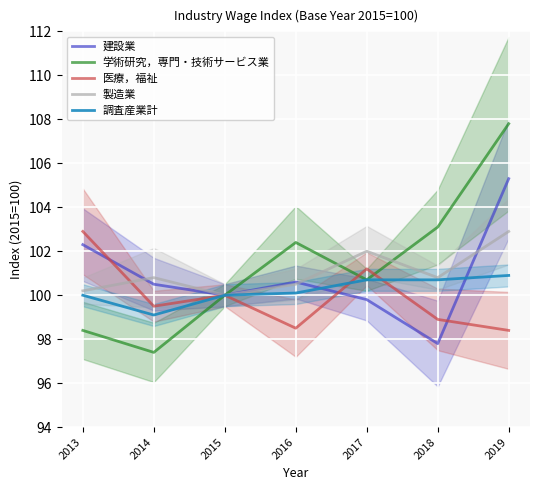

Rank the series by their maximum value, from highest to lowest.

学術研究，専門・技術サービス業, 建設業, 医療，福祉, 製造業, 調査産業計